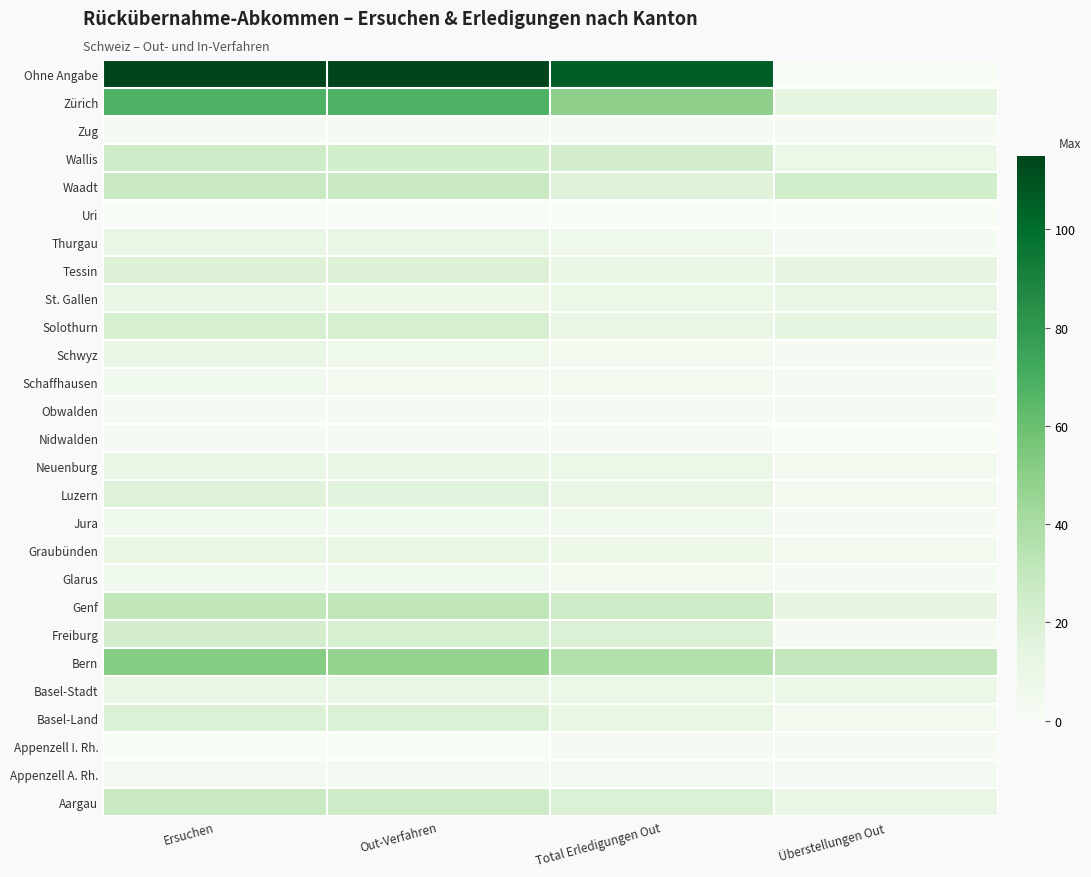

What is the difference between the highest and lowest values at Total Erledigungen Out?

106